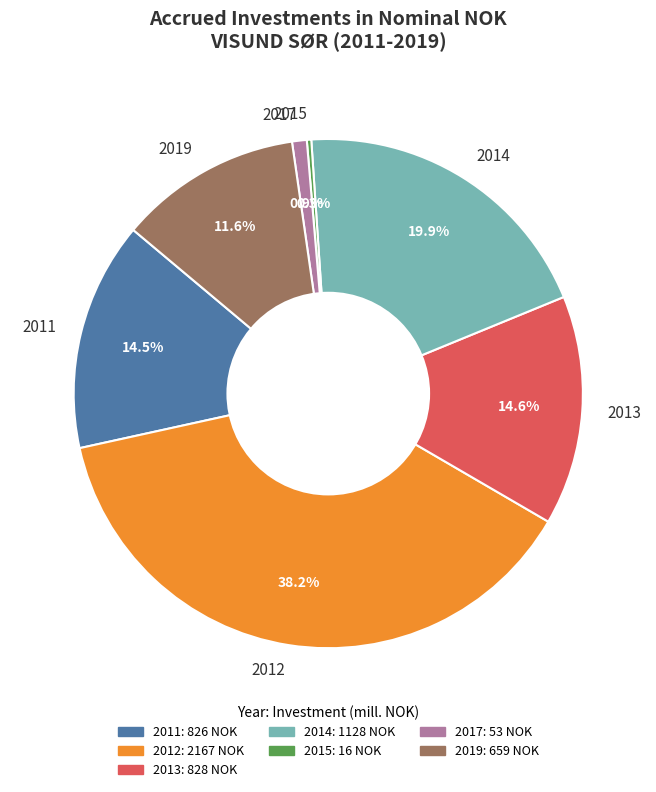

What portion of the pie excludes 2012?

61.8%